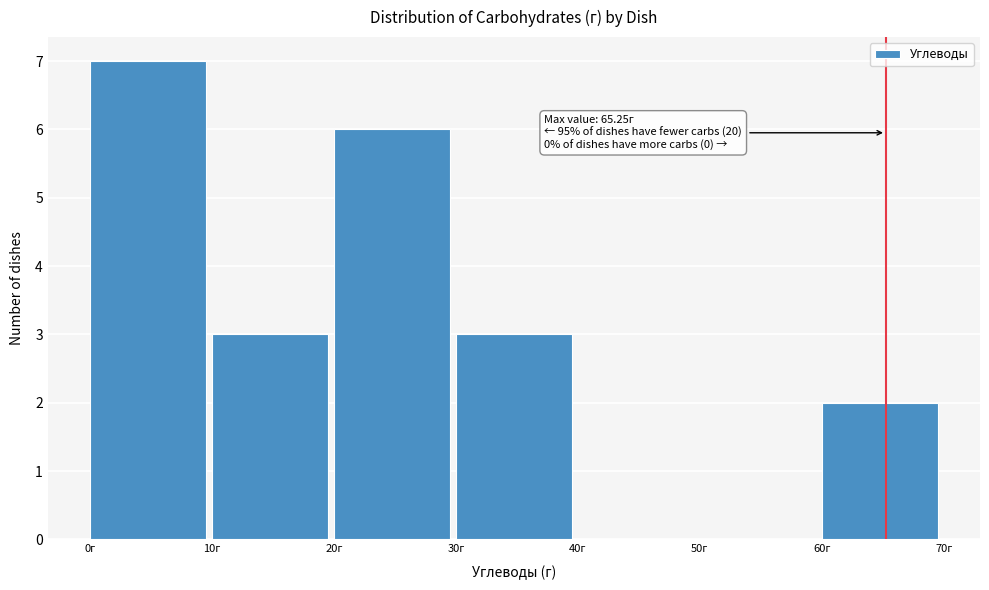

Which range on the x-axis has the tallest bar?

0 to 10